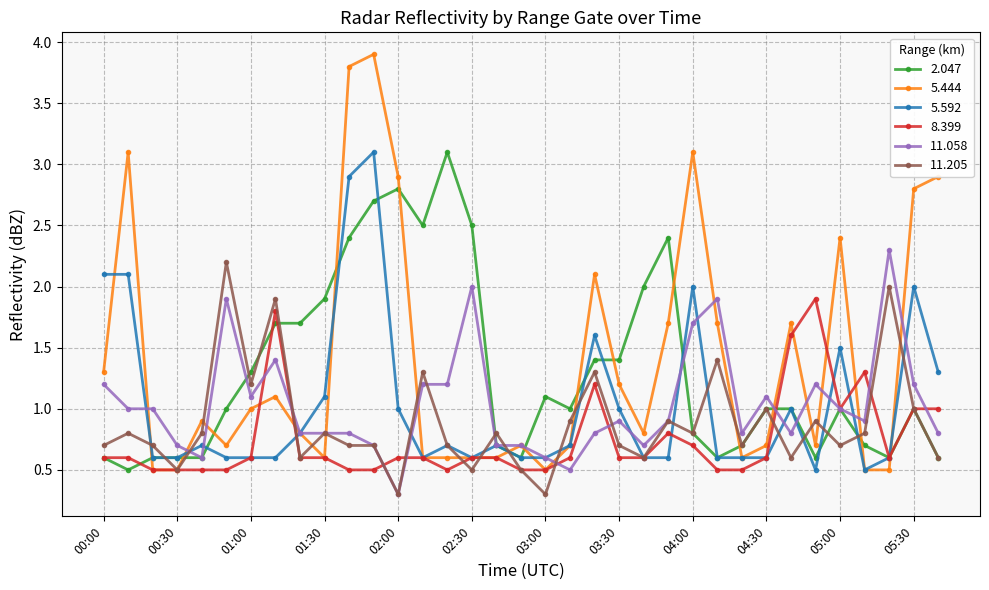

What is the lowest value of the 11.058 series?

0.3